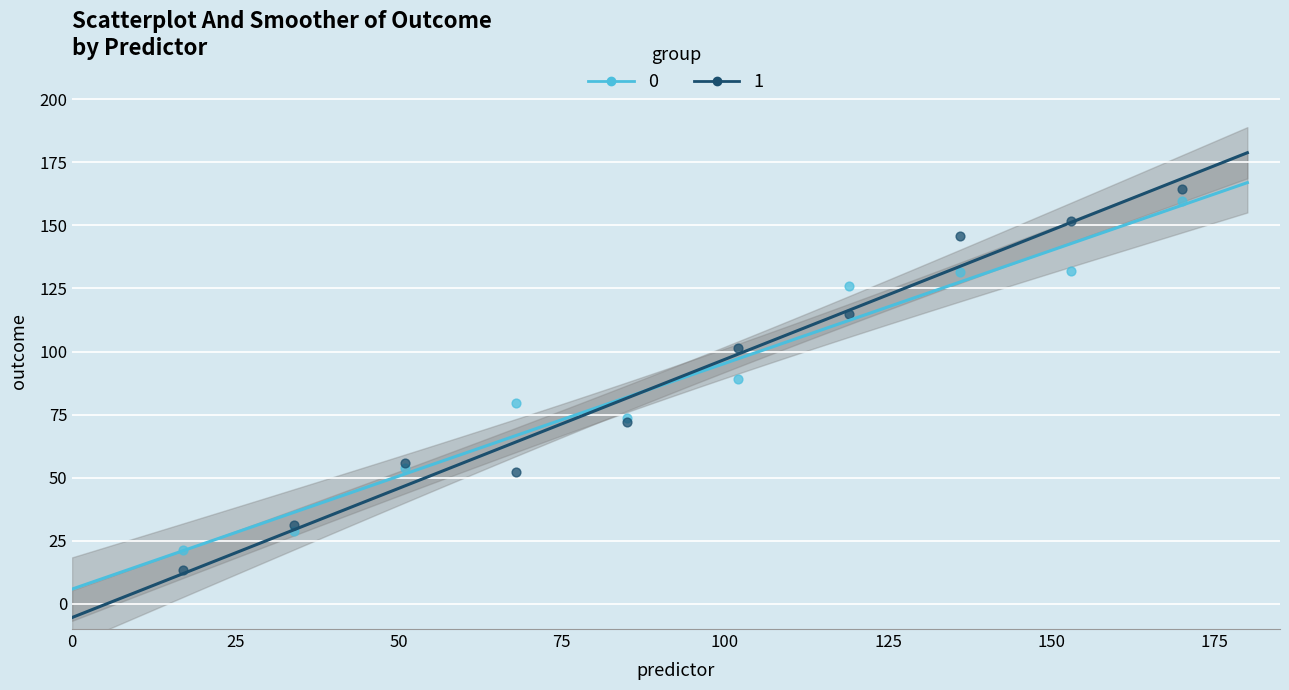

Which series contains the highest Y value?

1